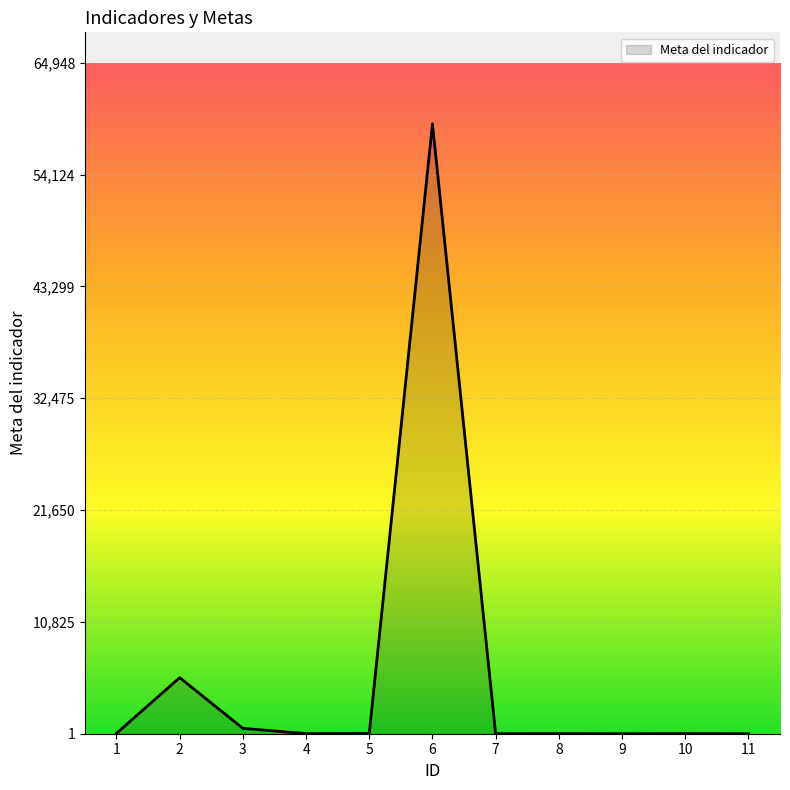

What is the maximum value shown in the chart?

59044.0